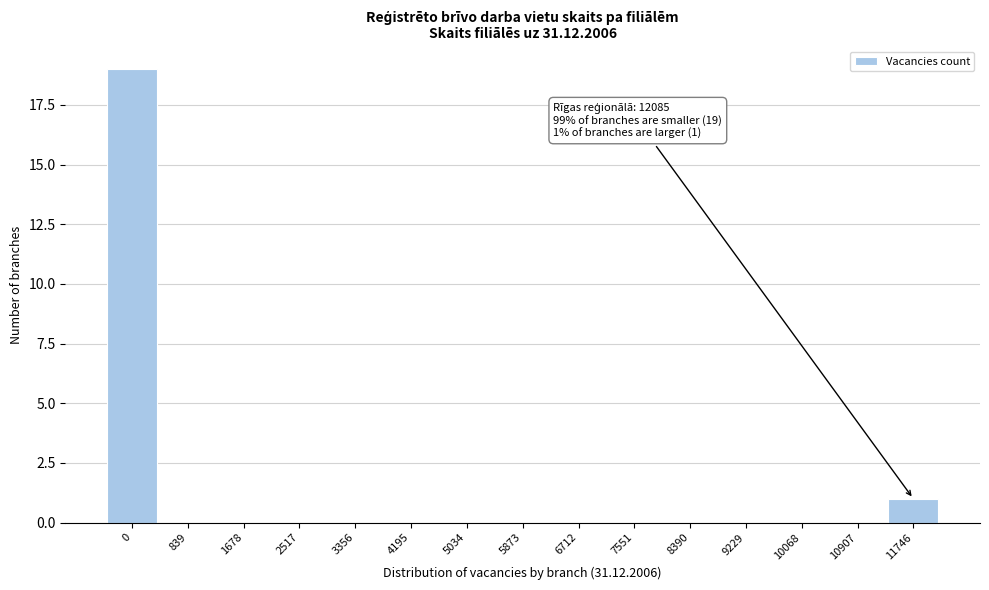

Reading left to right, transcribe all the data shown in this chart.

0=19	839=0	1678=0	2517=0	3356=0	4195=0	5034=0	5873=0	6712=0	7551=0	8390=0	9229=0	10068=0	10907=0	11746=1